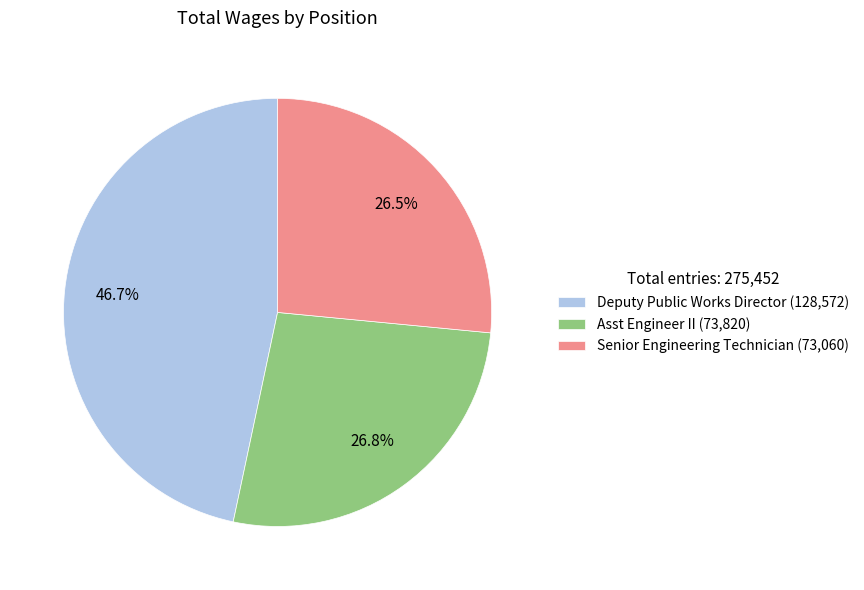

What percentage is NOT represented by Senior Engineering Technician (73,060)?

73.5%